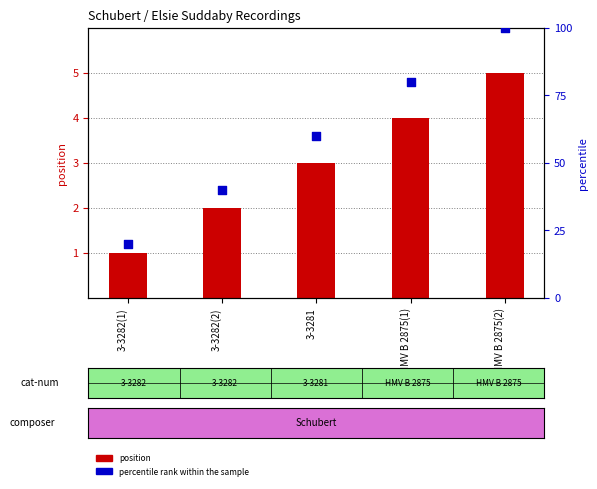

Which series has the widest spread of Y values?

percentile rank within the sample